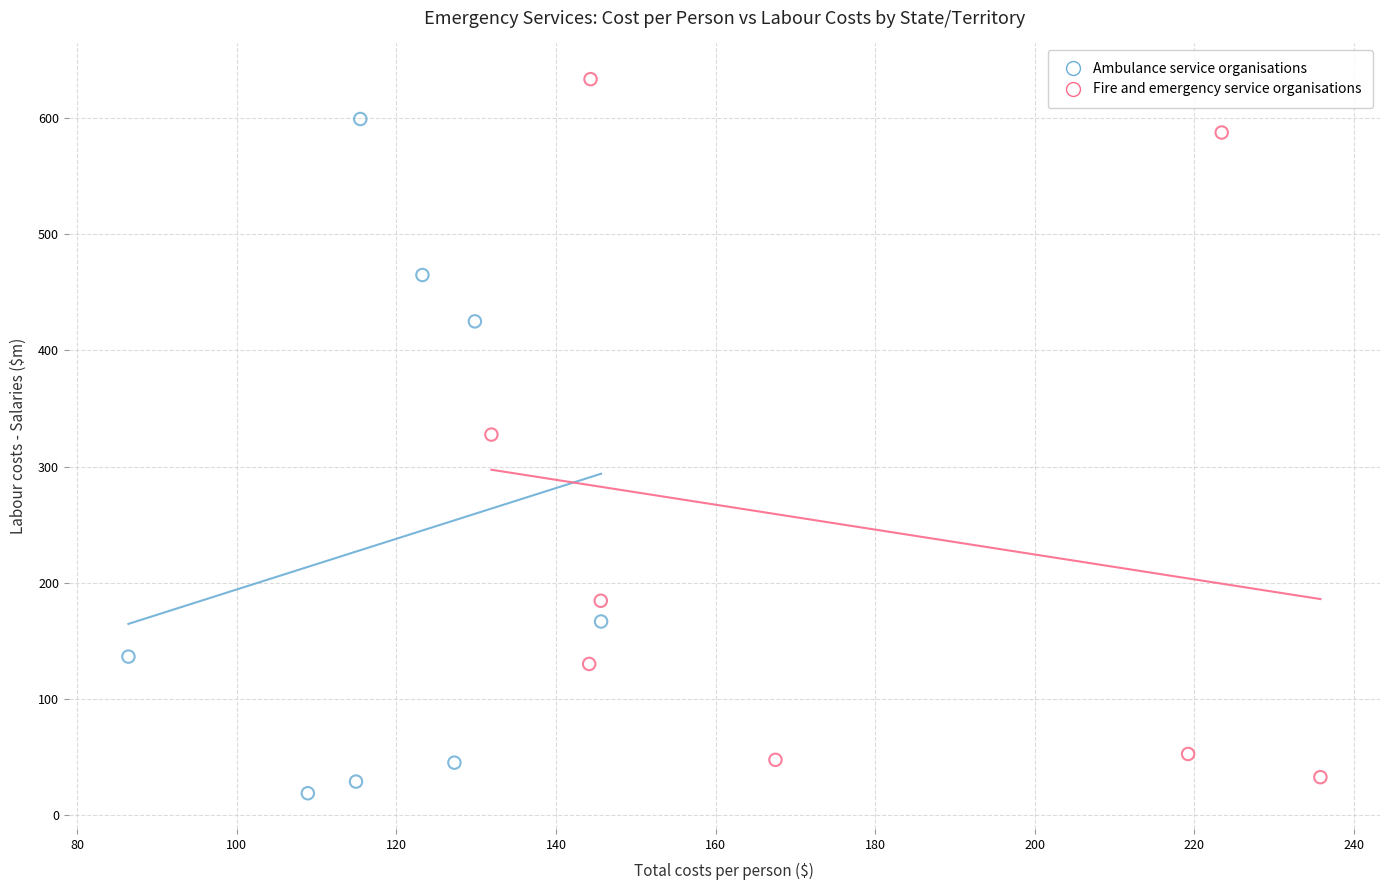

What are all the series names shown in the legend?

Ambulance service organisations, Fire and emergency service organisations